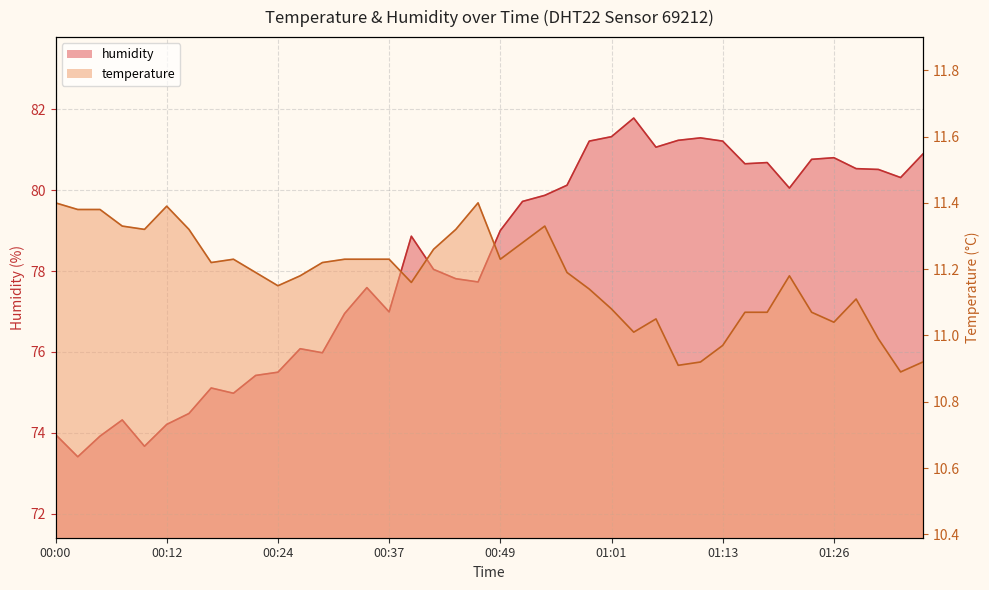

Reading left to right, what are all the values shown in this chart?

temperature: 11.4	11.4	11.4	11.3	11.3	11.4	11.3	11.2	11.2	11.2	11.2	11.2	11.2	11.2	11.2	11.2	11.2	11.3	11.3	11.4	11.2	11.3	11.3	11.2	11.1	11.1	11.0	11.1	10.9	10.9	11.0	11.1	11.1	11.2	11.1	11.0	11.1	11.0	10.9	10.9
humidity: 74.0	73.4	73.9	74.3	73.7	74.2	74.5	75.1	75.0	75.4	75.5	76.1	76.0	77.0	77.6	77.0	78.9	78.0	77.8	77.7	79.0	79.7	79.9	80.1	81.2	81.3	81.8	81.1	81.2	81.3	81.2	80.7	80.7	80.0	80.8	80.8	80.5	80.5	80.3	80.9